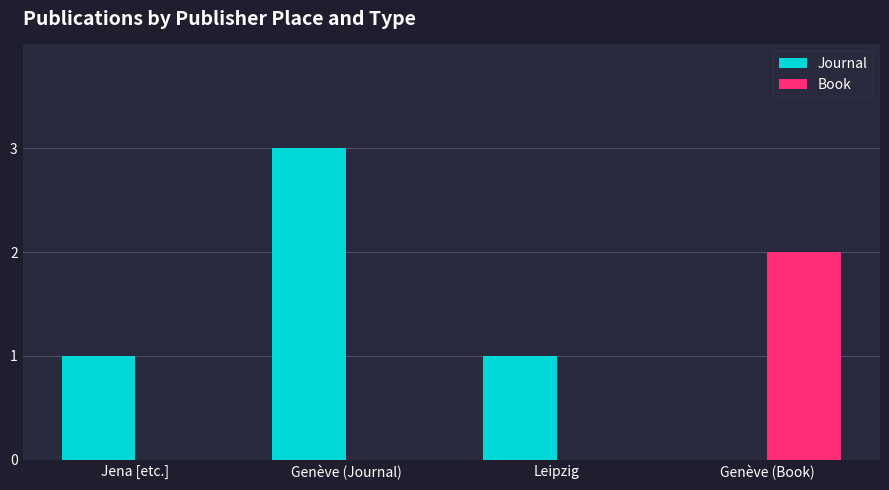

Reading left to right, transcribe all the data shown in this chart.

Journal: 1	3	1	0
Book: 0	0	0	2